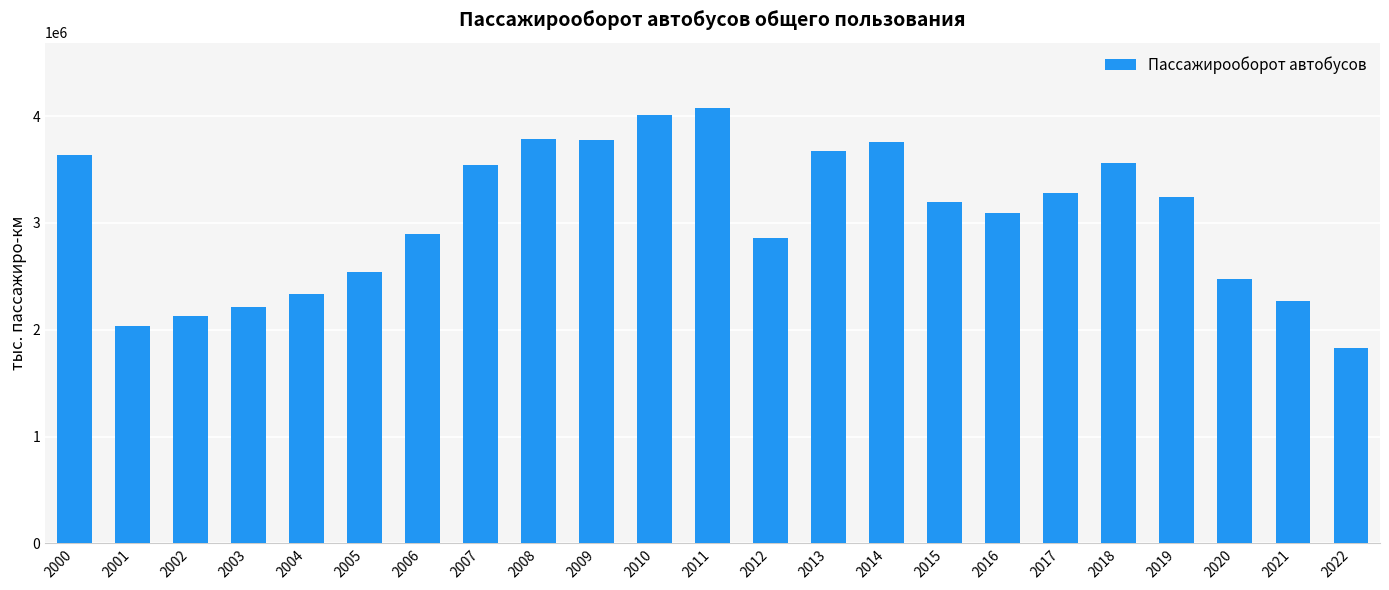

Are the bars grouped side by side (vs. stacked)?

No